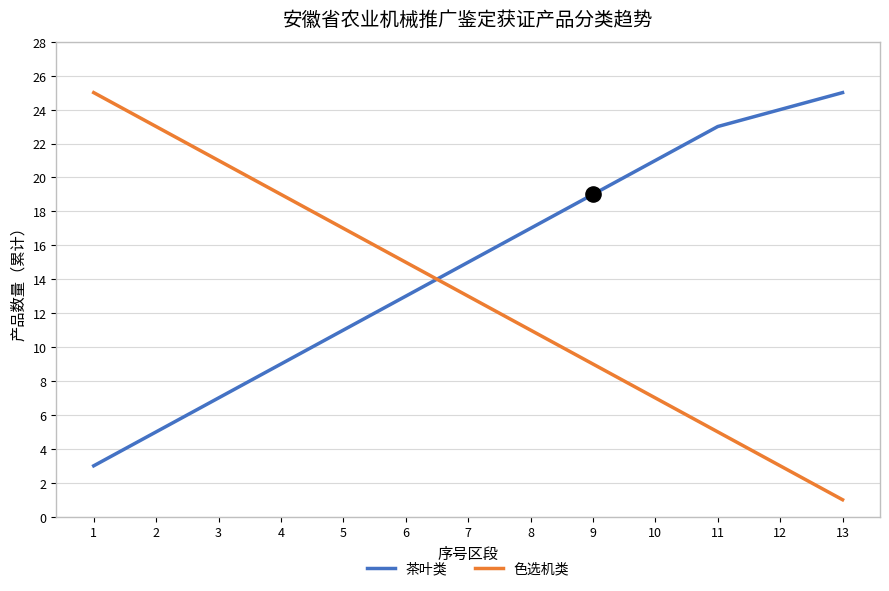

Which series has the largest total across all categories?

茶叶类